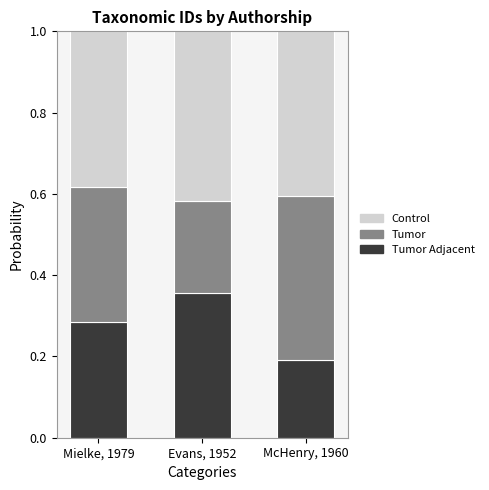

What is the total value across all series at Mielke, 1979?

1.0